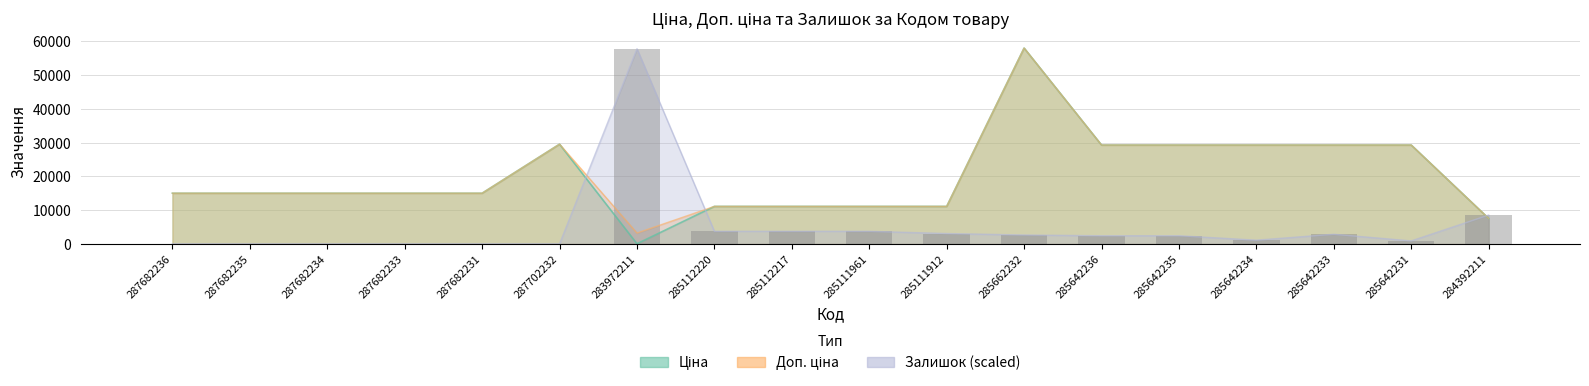

What is the difference between the maximum and minimum values in the Залишок series?

57818.0